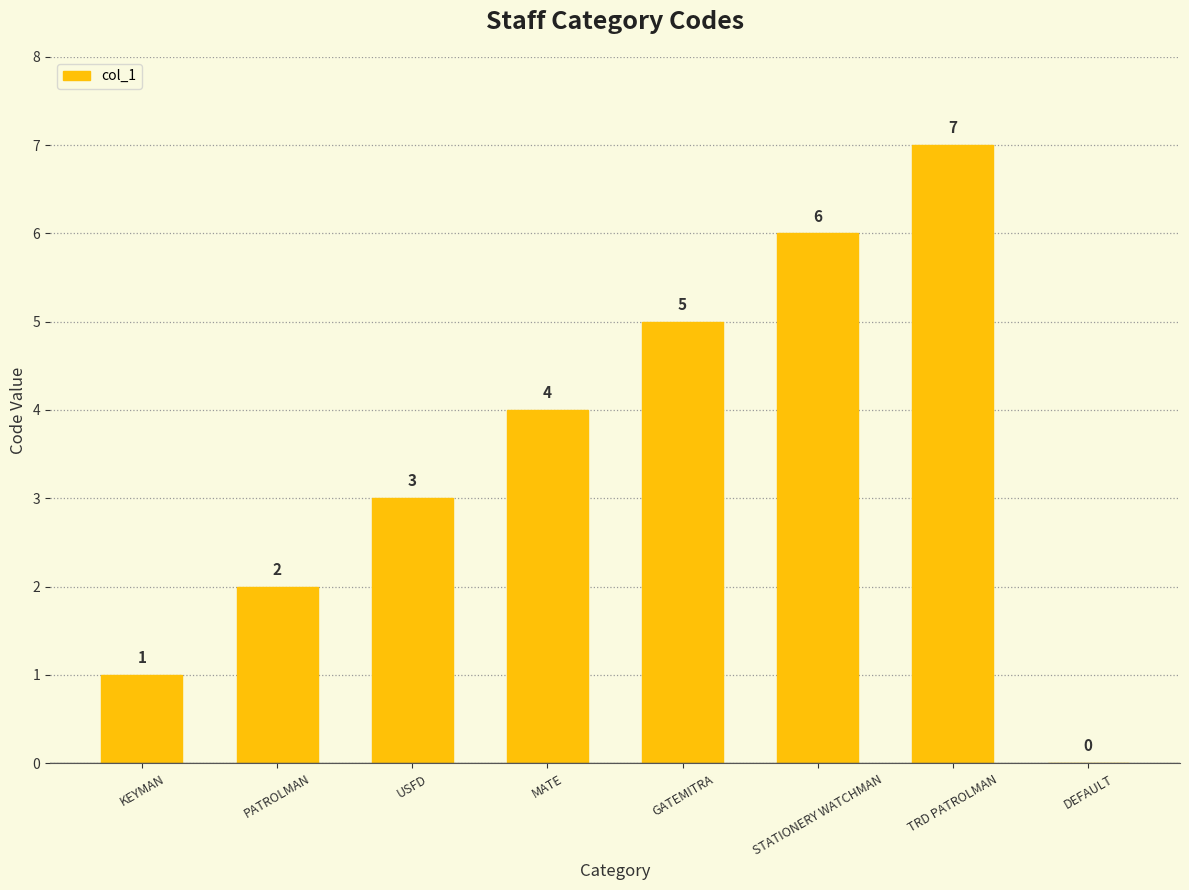

The value at STATIONERY WATCHMAN is 6. True or false?

True